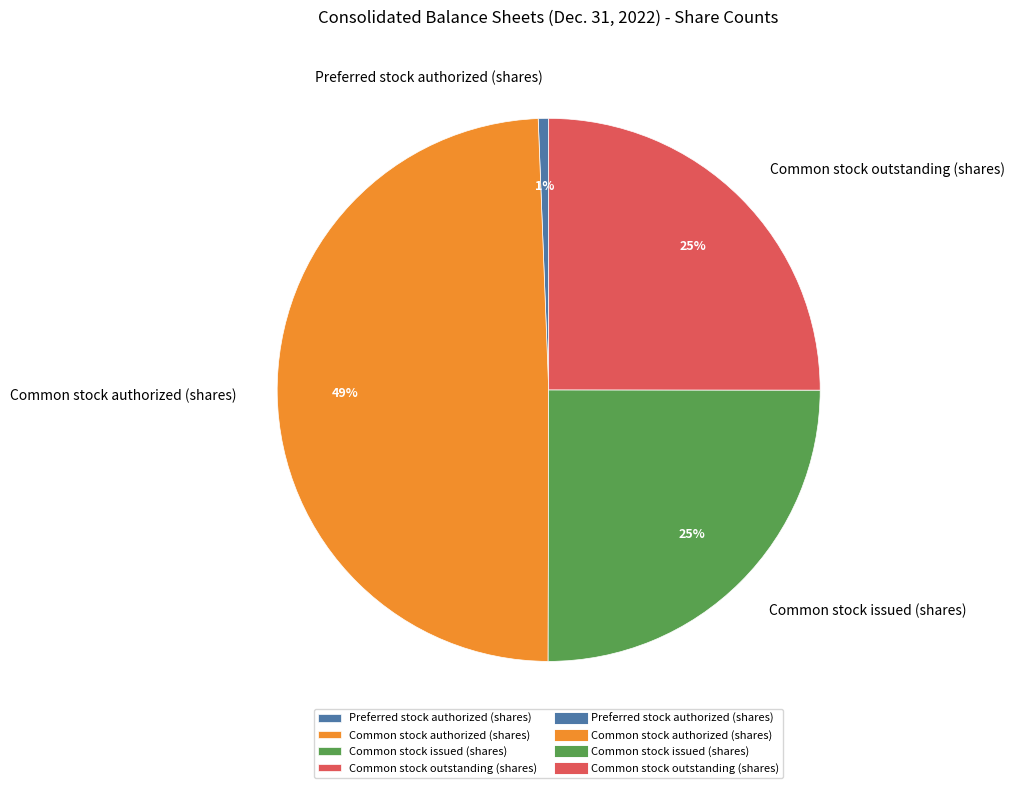

To the nearest percent, what is the combined percentage of Common stock outstanding (shares) and Common stock issued (shares)?

50%